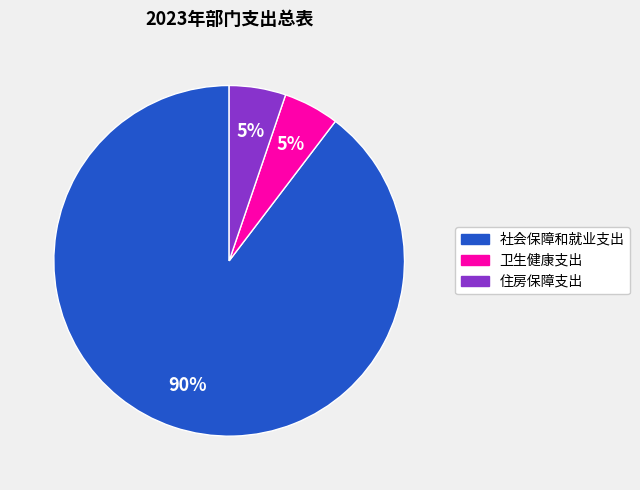

What is the ratio of the value at 住房保障支出 to the value at 卫生健康支出?

1.0